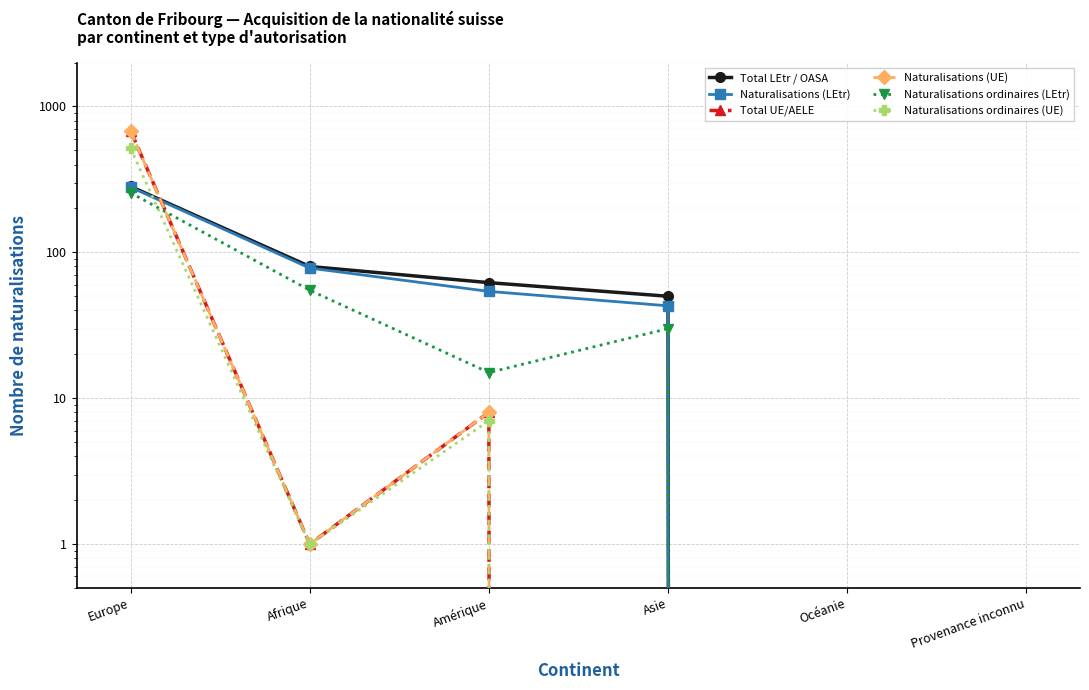

What is the difference between the maximum and second lowest values in the Total UE/AELE series?

684